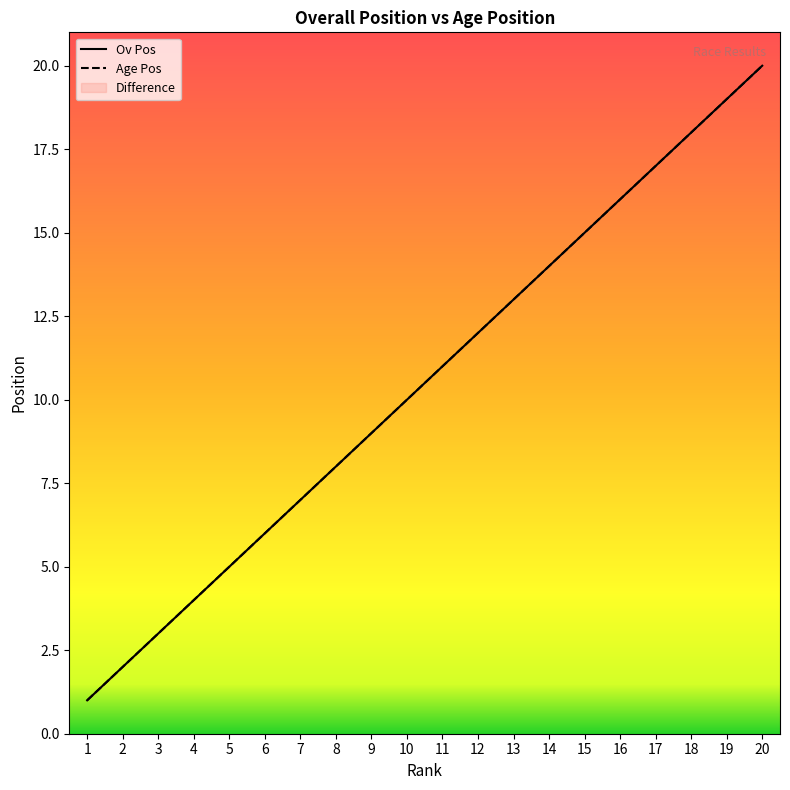

At which label does Ov Pos reach its peak?

20